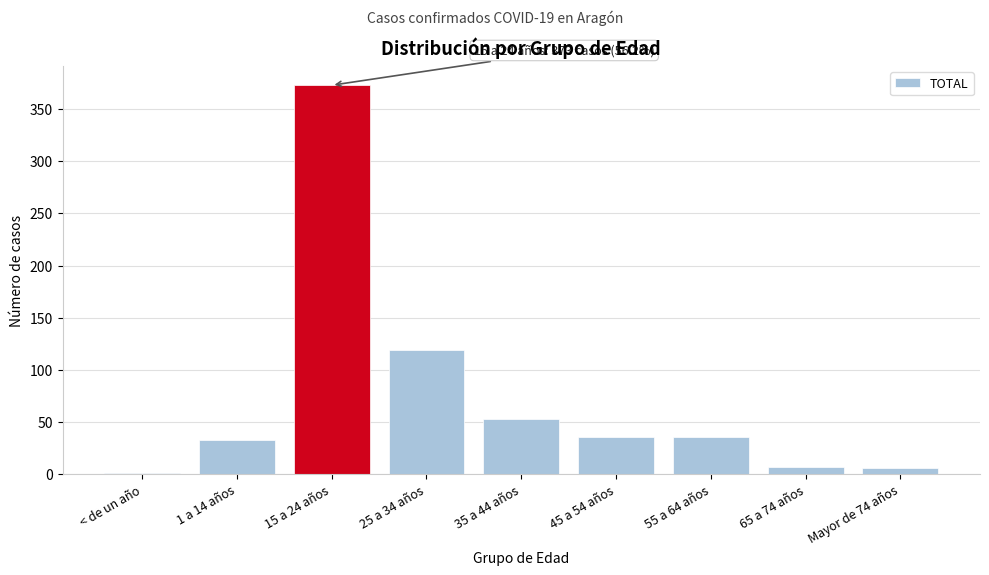

At which label is the value closest to 187?

25 a 34 años